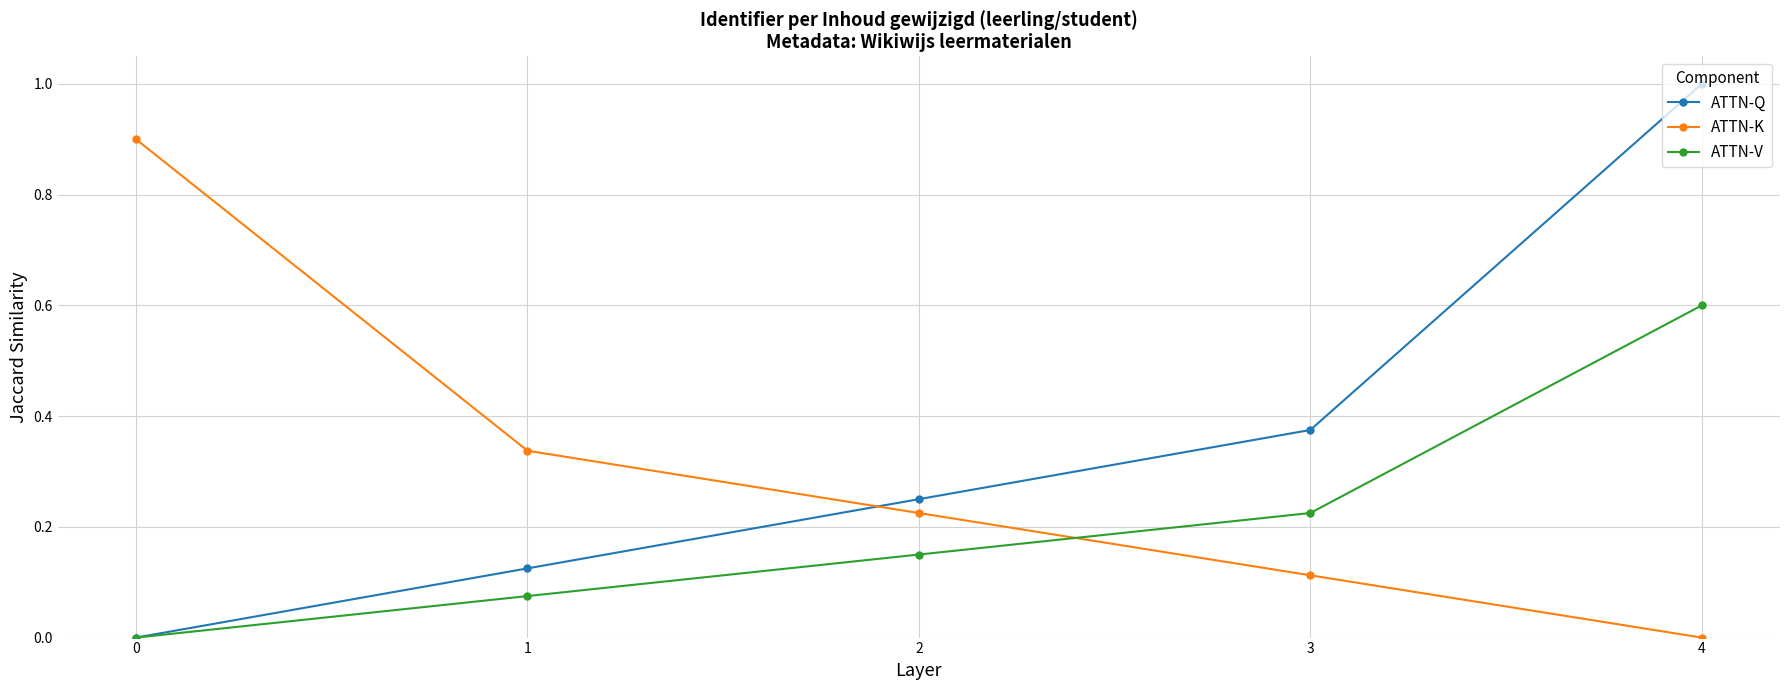

At how many categories does at least one series exceed 0?

5